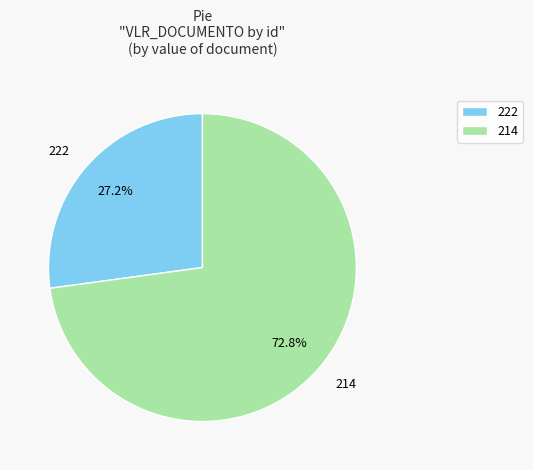

To the nearest percent, what is the difference between the largest and smallest slice percentages?

46%